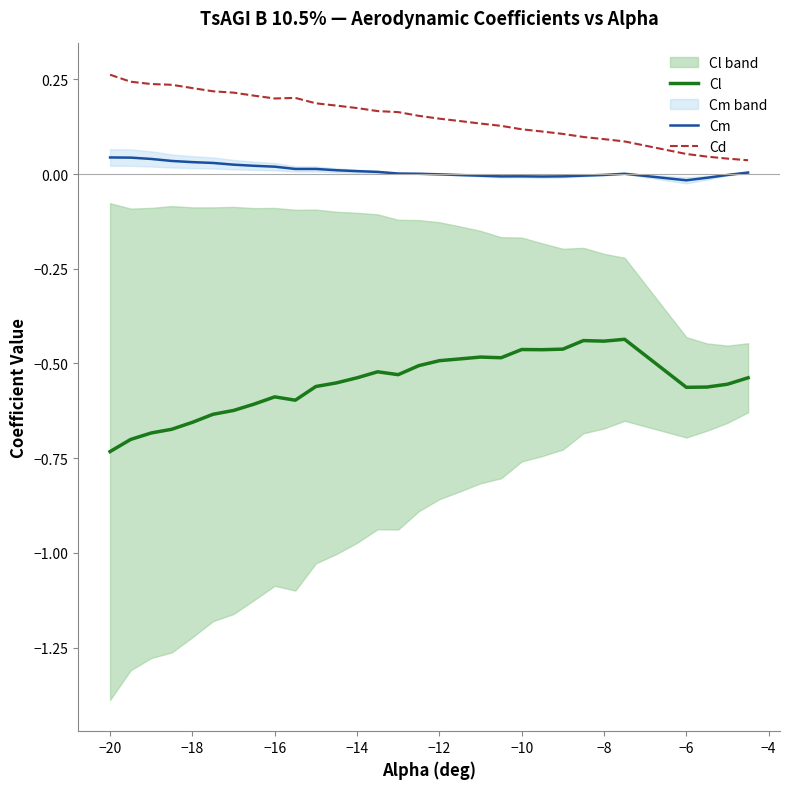

True or false: Cl and Cd cross at least once.

False